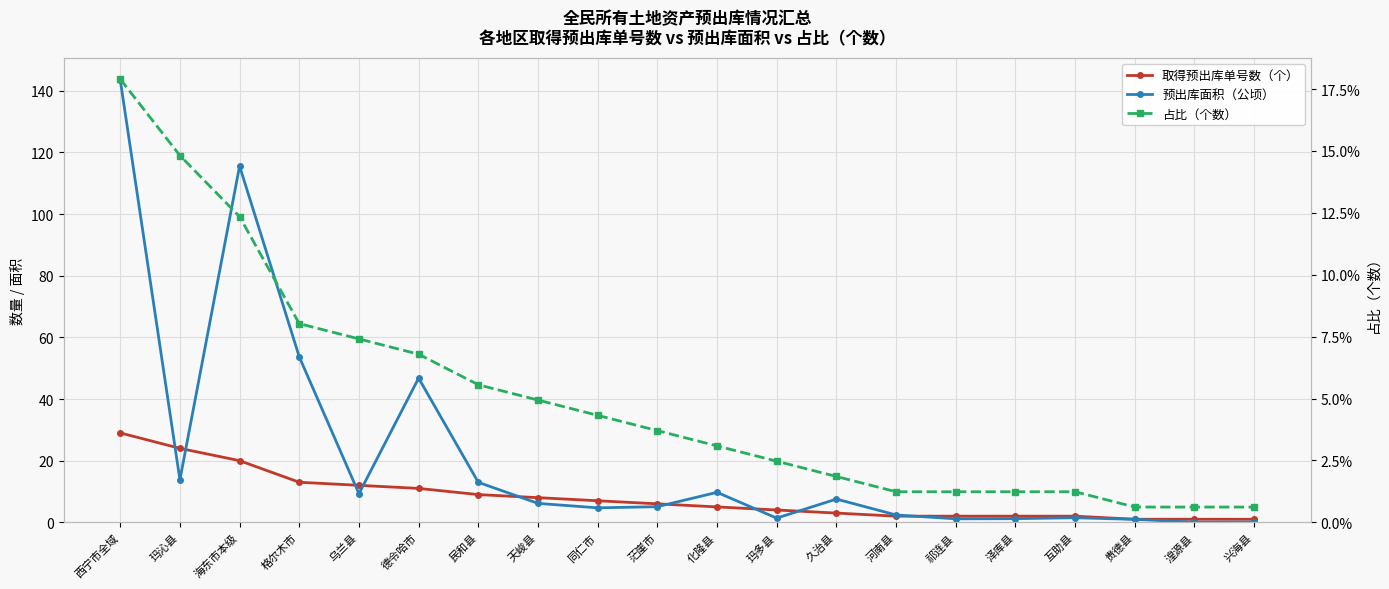

At which label is 预出库面积（公顷） closest to 71?

格尔木市